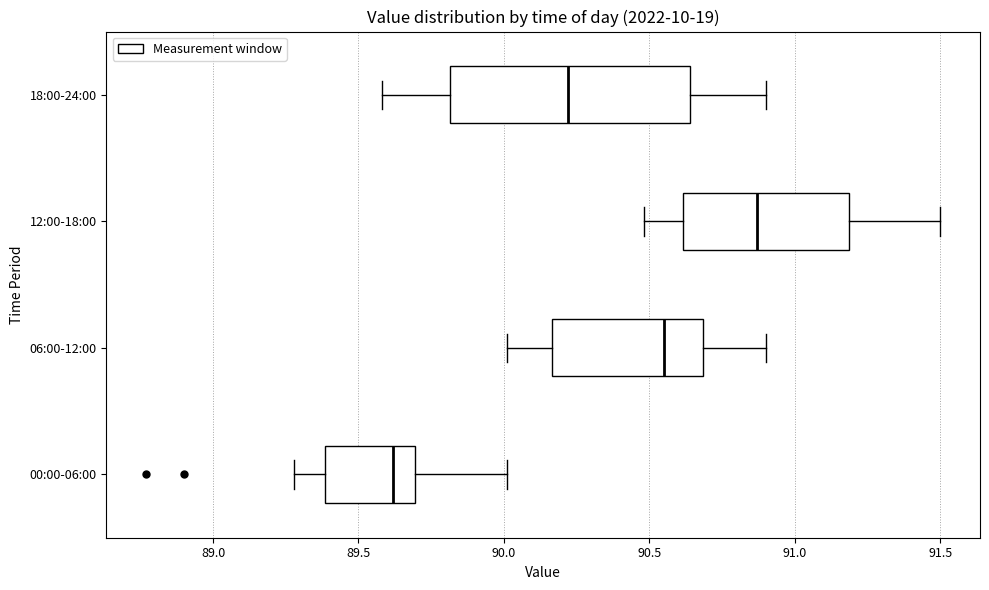

Which box's median line is the furthest to the right?

12:00-18:00